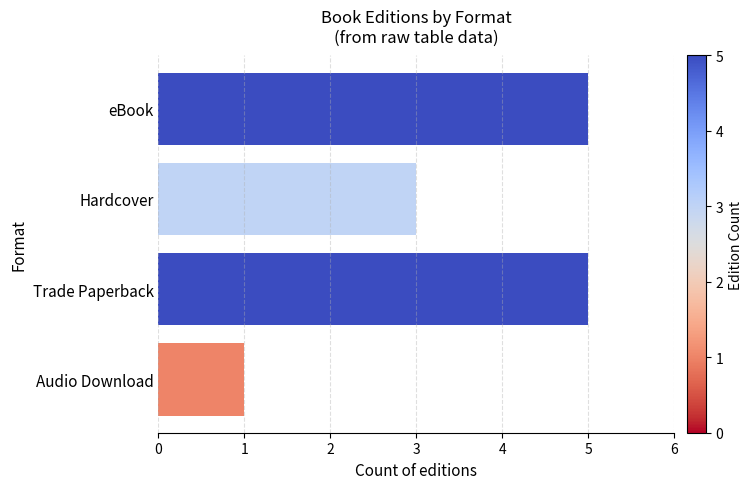

True or false: the data shows 3 at Hardcover.

True